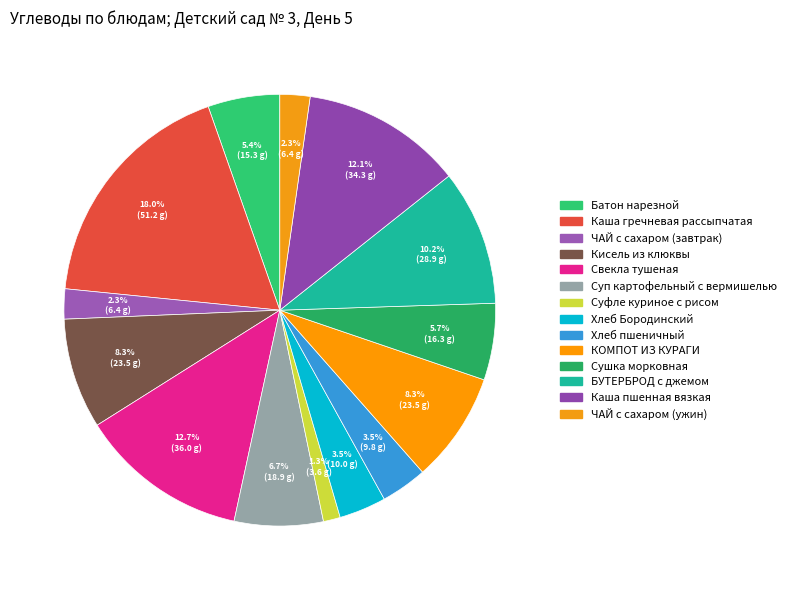

Is Кисель из клюквы the majority of the pie?

No